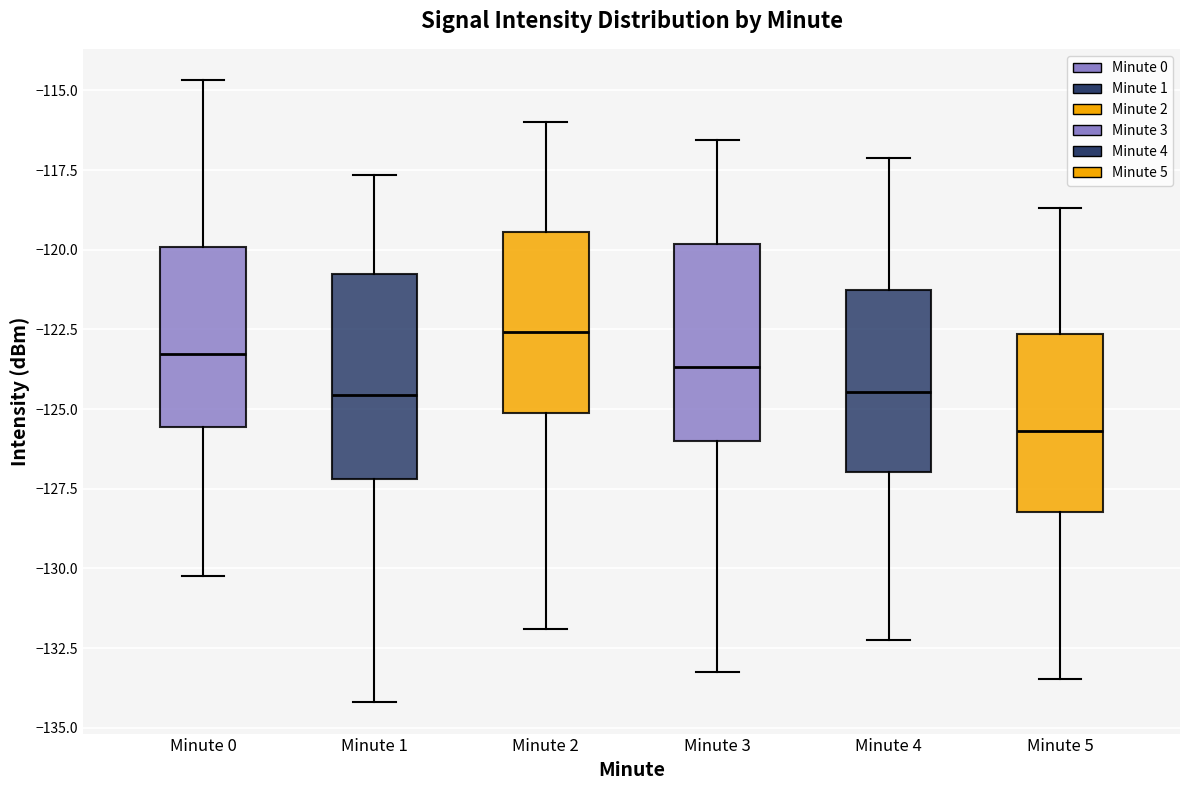

Reading left to right, transcribe this box plot: for each box, give where its median line is, the range the box spans, and where its two whiskers end, as read against the y-axis. The values are not printed on the chart, so give them approximately, as read against the axis.

Minute 0: median -123.5, box -125.5 to -120.0, whiskers -130.0 to -114.5
Minute 1: median -124.5, box -127.0 to -121.0, whiskers -134.0 to -117.5
Minute 2: median -122.5, box -125.0 to -119.5, whiskers -132.0 to -116.0
Minute 3: median -123.5, box -126.0 to -120.0, whiskers -133.0 to -116.5
Minute 4: median -124.5, box -127.0 to -121.5, whiskers -132.0 to -117.0
Minute 5: median -125.5, box -128.0 to -122.5, whiskers -133.5 to -118.5